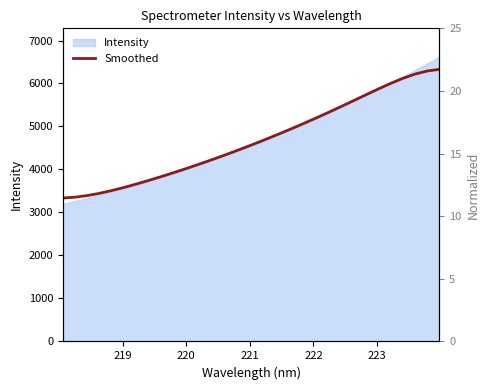

What is the greatest value displayed?

6328.6